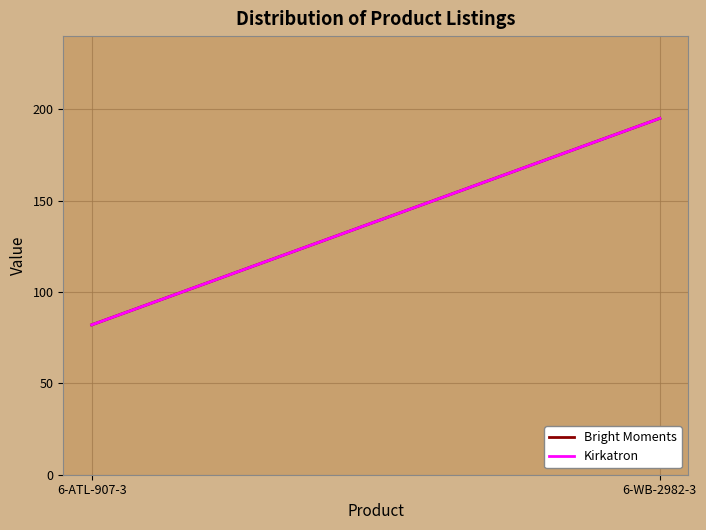

Count the Kirkatron values in the range 82 to 195.

2